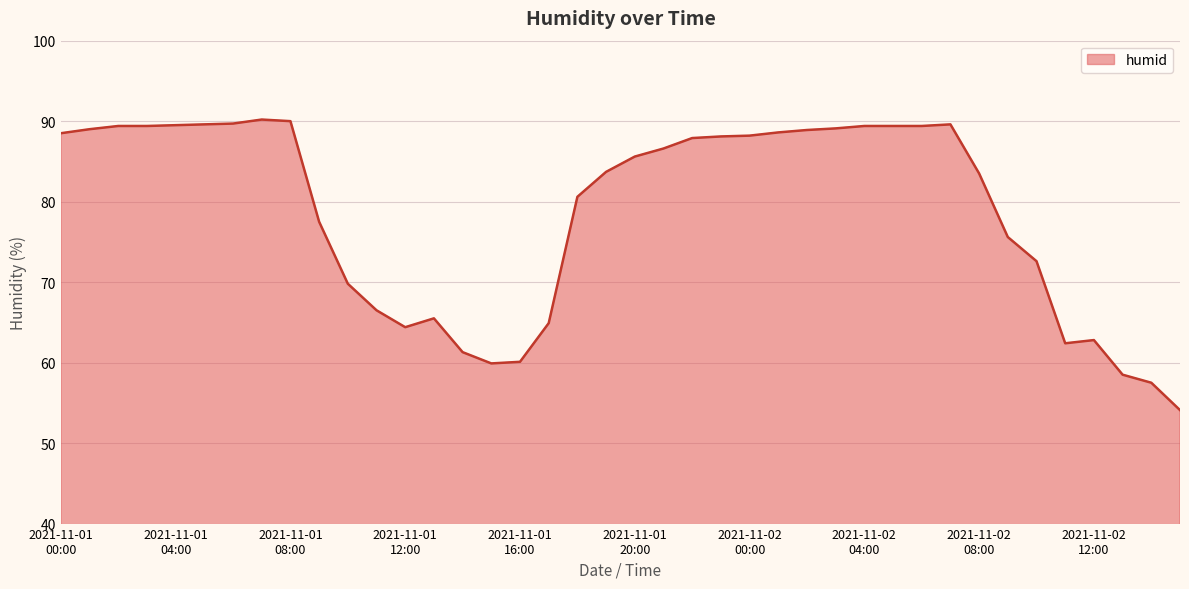

What is the smallest value displayed?

54.1